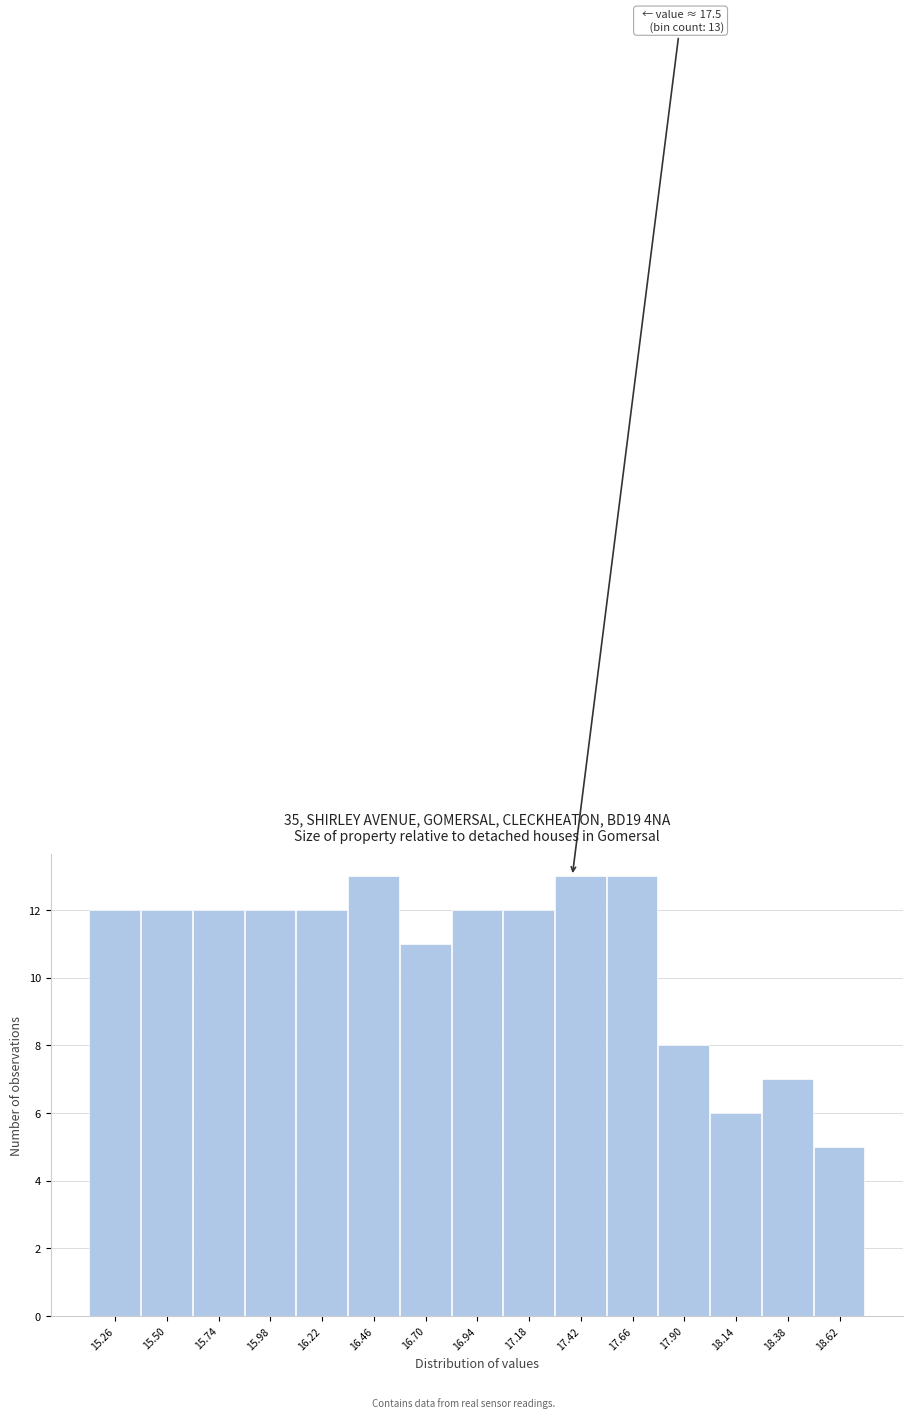

Reading right to left, transcribe all the data shown in this chart.

5	7	6	8	13	13	12	12	11	13	12	12	12	12	12